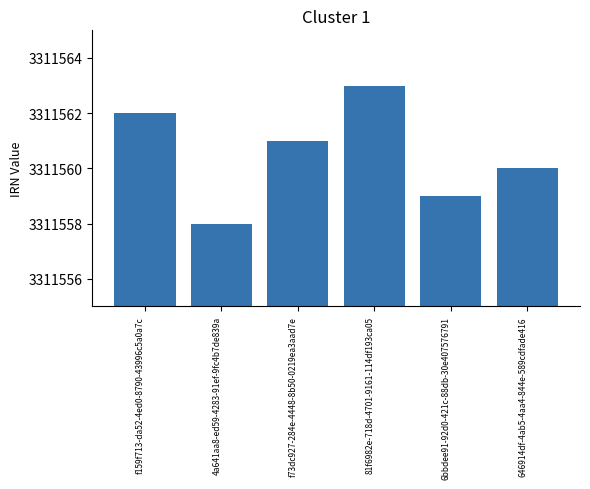

The chart shows a value of 3311558 at 4a641aa8-ed59-4283-91ef-9fc4b7de839a. True or false?

True